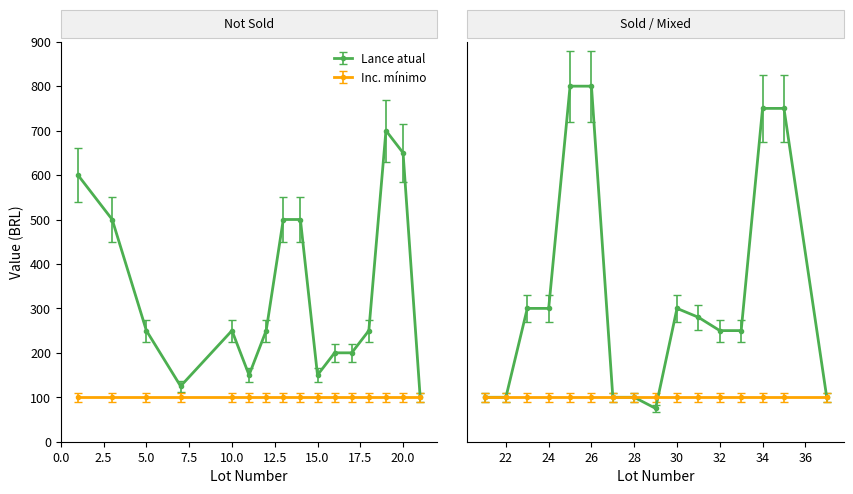

Which series has the widest spread of values?

Lance atual